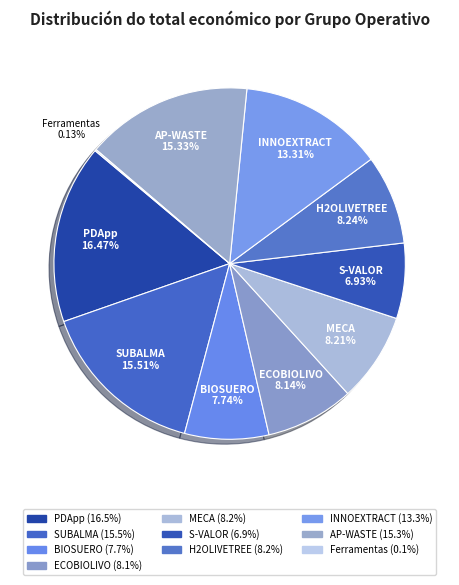

Which category has the biggest portion of the pie?

PDApp